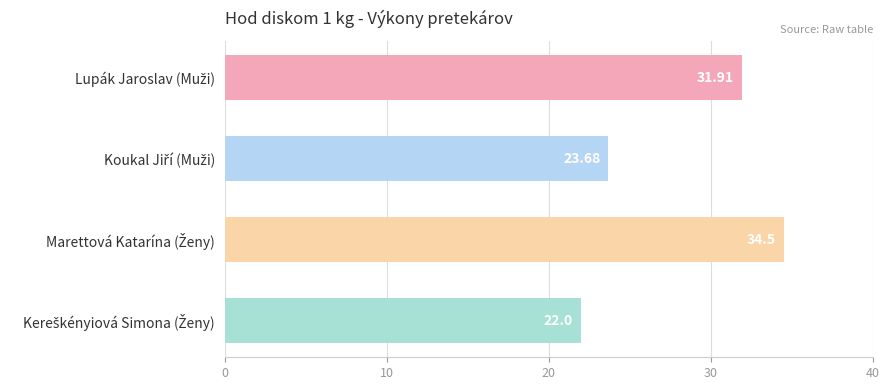

What is the average value?

28.0